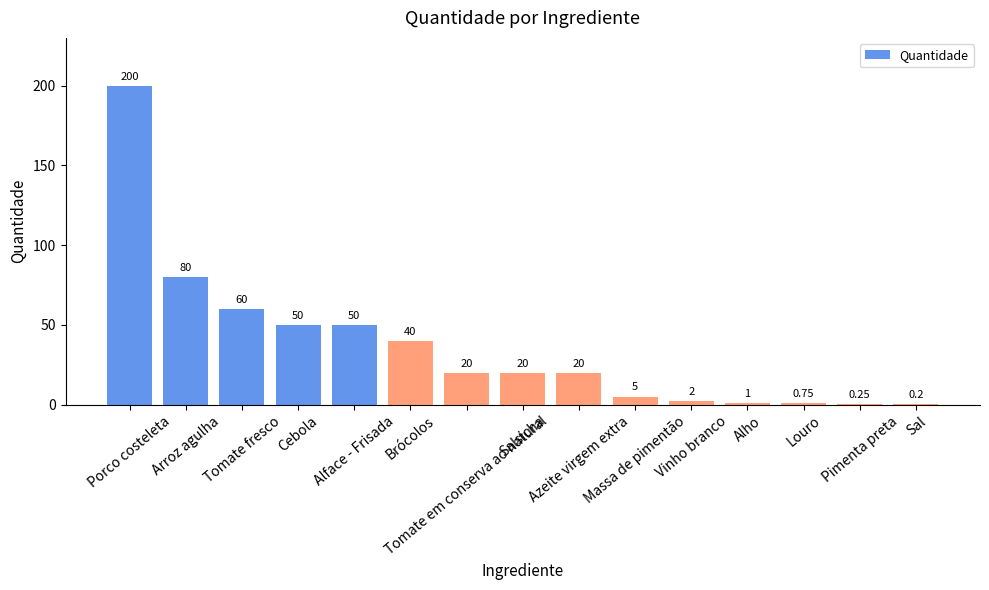

List the labels in order of value, largest first.

Porco costeleta, Arroz agulha, Tomate fresco, Cebola, Alface - Frisada, Brócolos, Tomate em conserva ao natural, Salsicha, Azeite virgem extra, Massa de pimentão, Vinho branco, Alho, Louro, Pimenta preta, Sal